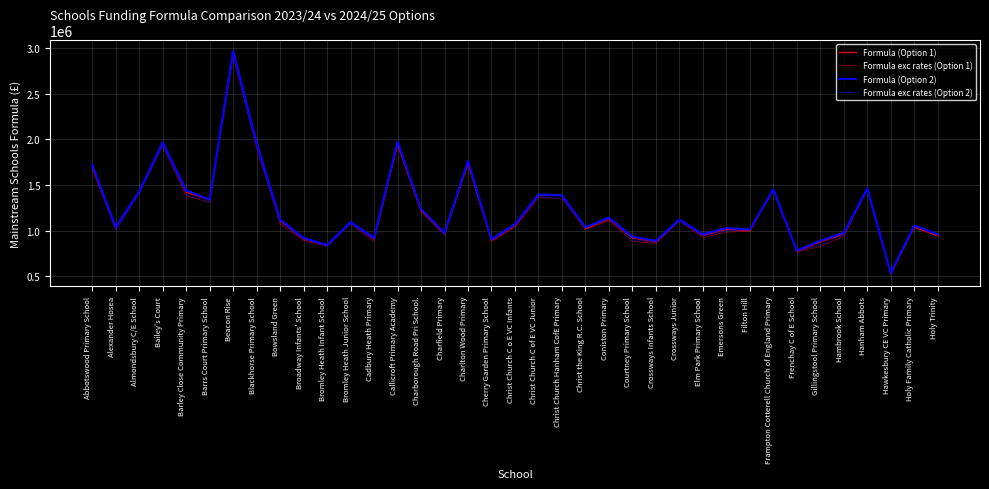

What is the highest value of the Formula exc rates (Option 1) series?

2913520.0